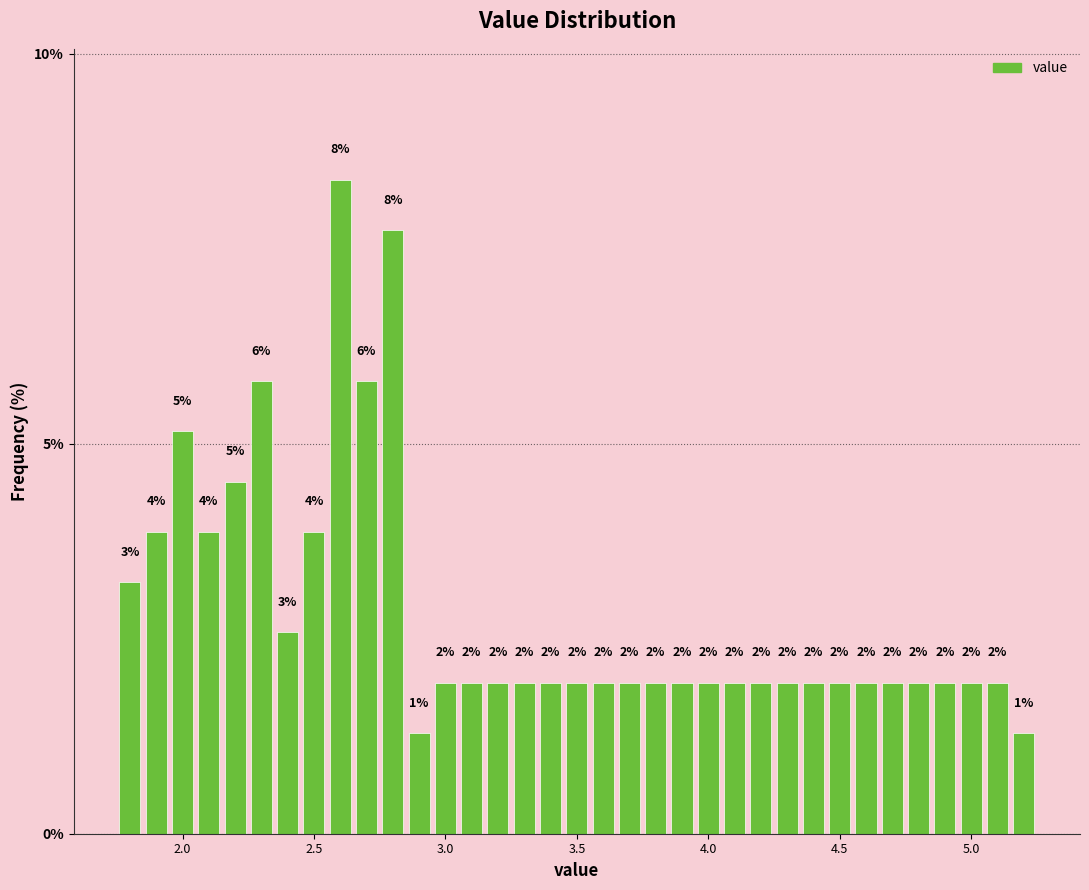

Read against the x-axis, roughly where is the centre of the tallest bar?

2.60